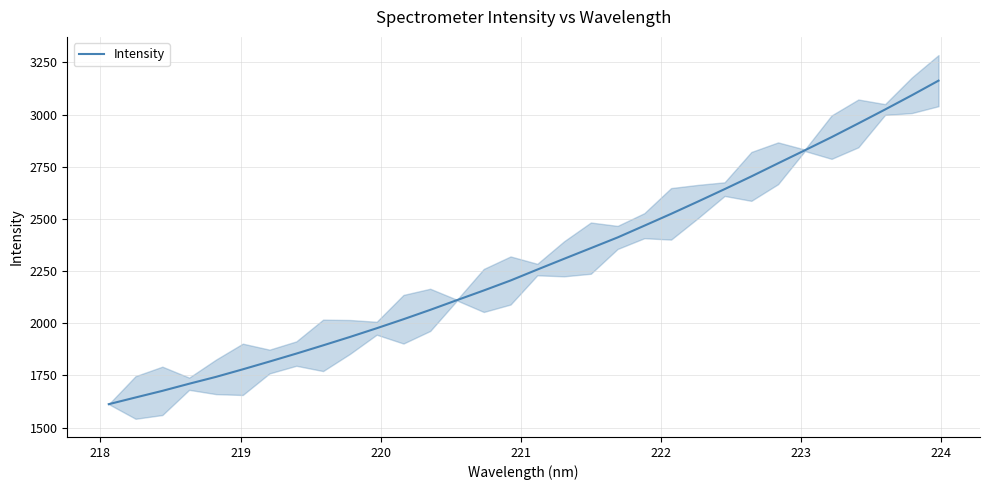

What is the lowest value of the Intensity series?

1612.6